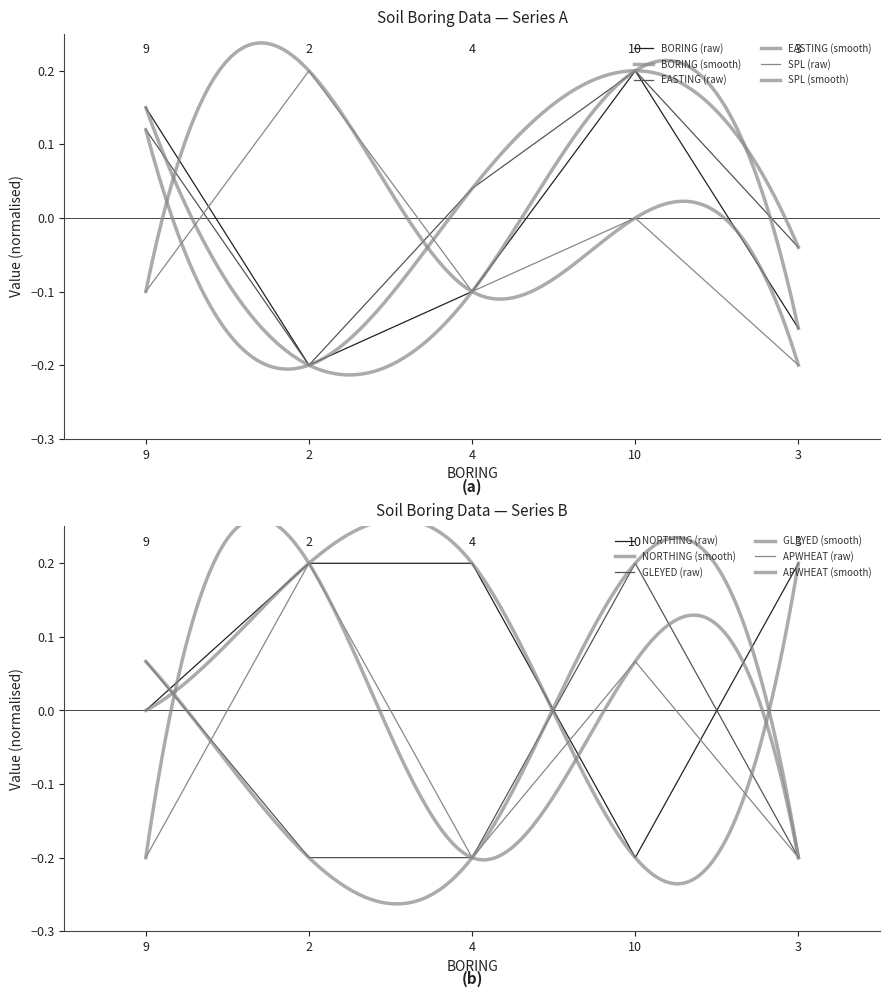

How many lines are shown in the chart?

6